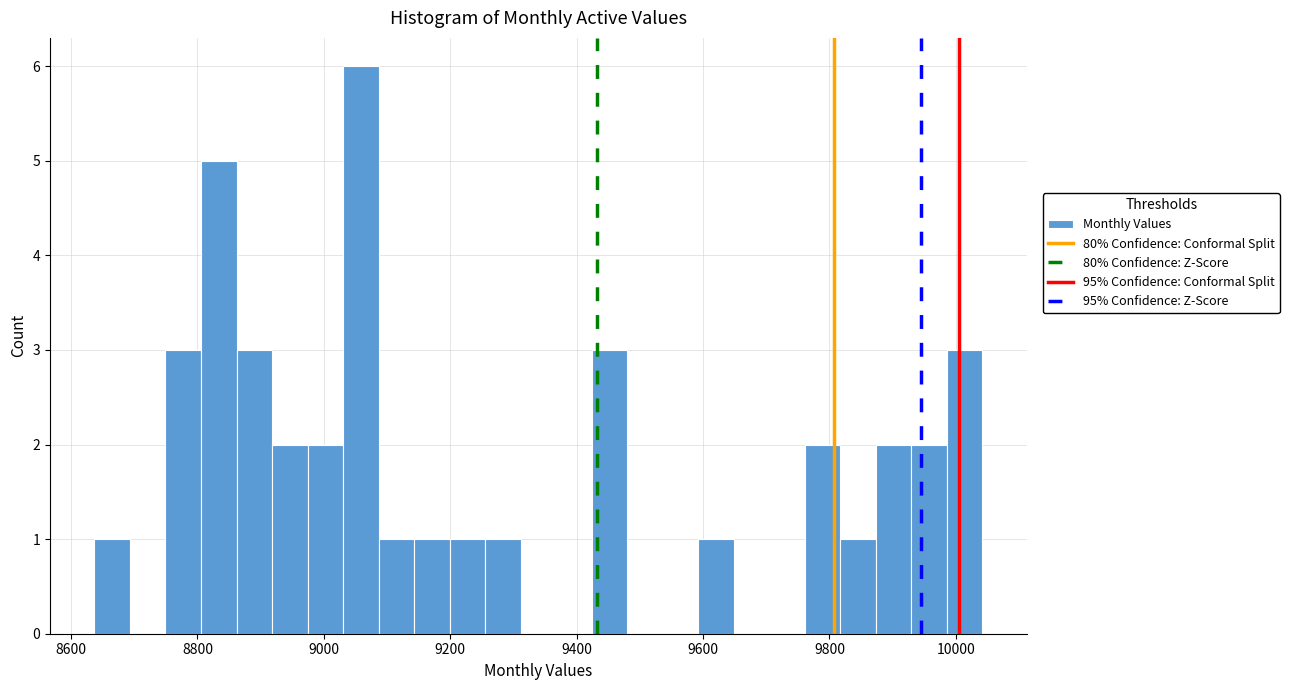

Read against the x-axis, roughly where is the centre of the tallest bar?

9060